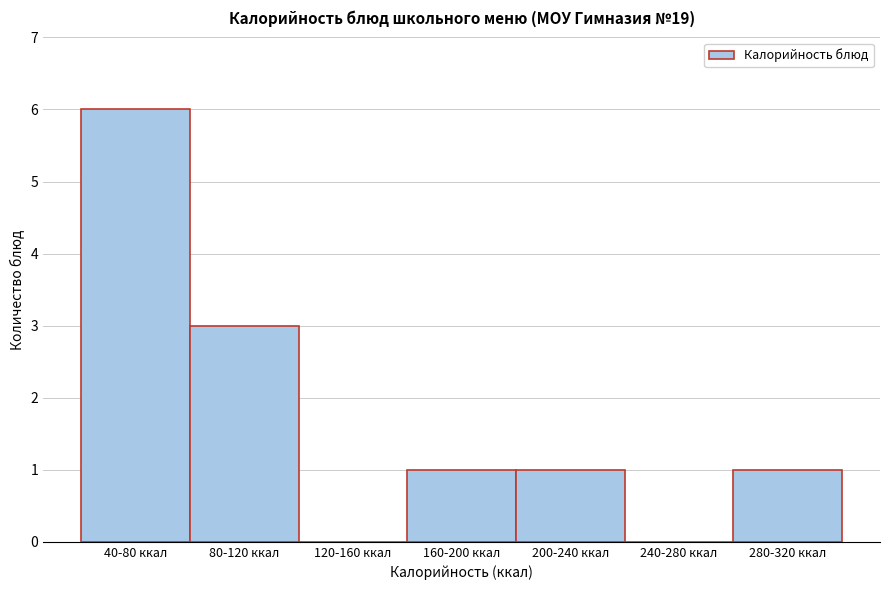

Reading left to right, extract all data points from this chart.

40-80 ккал=6	80-120 ккал=3	120-160 ккал=0	160-200 ккал=1	200-240 ккал=1	240-280 ккал=0	280-320 ккал=1